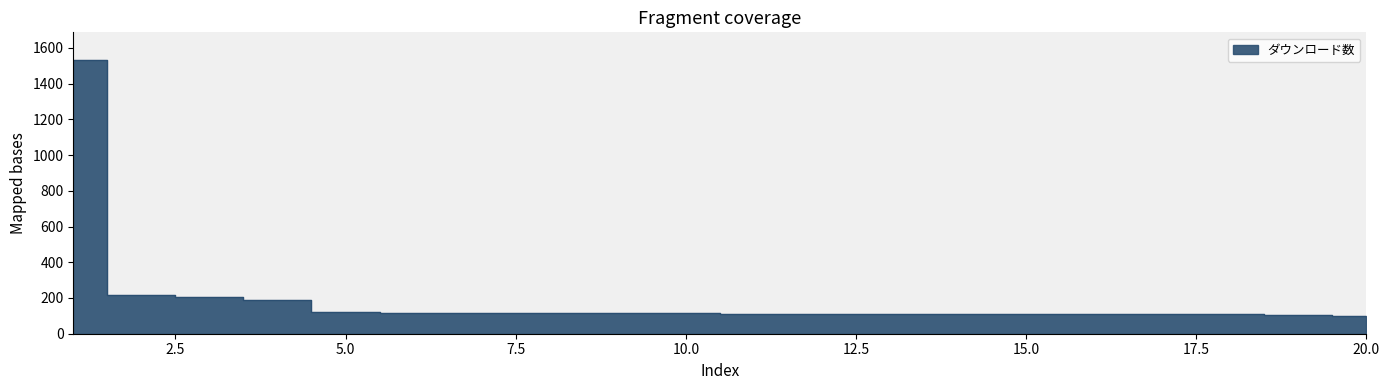

True or false: the data has more than 2 interior local peaks.

False